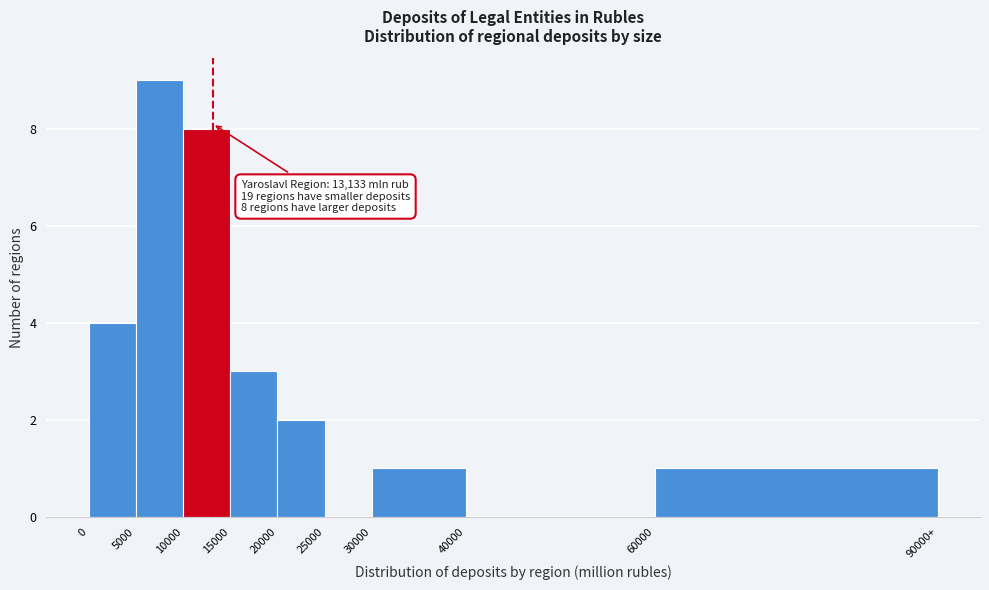

Reading right to left, extract all data points from this chart.

60000=1	40000=0	30000=1	25000=0	20000=2	15000=3	10000=8	5000=9	0=4